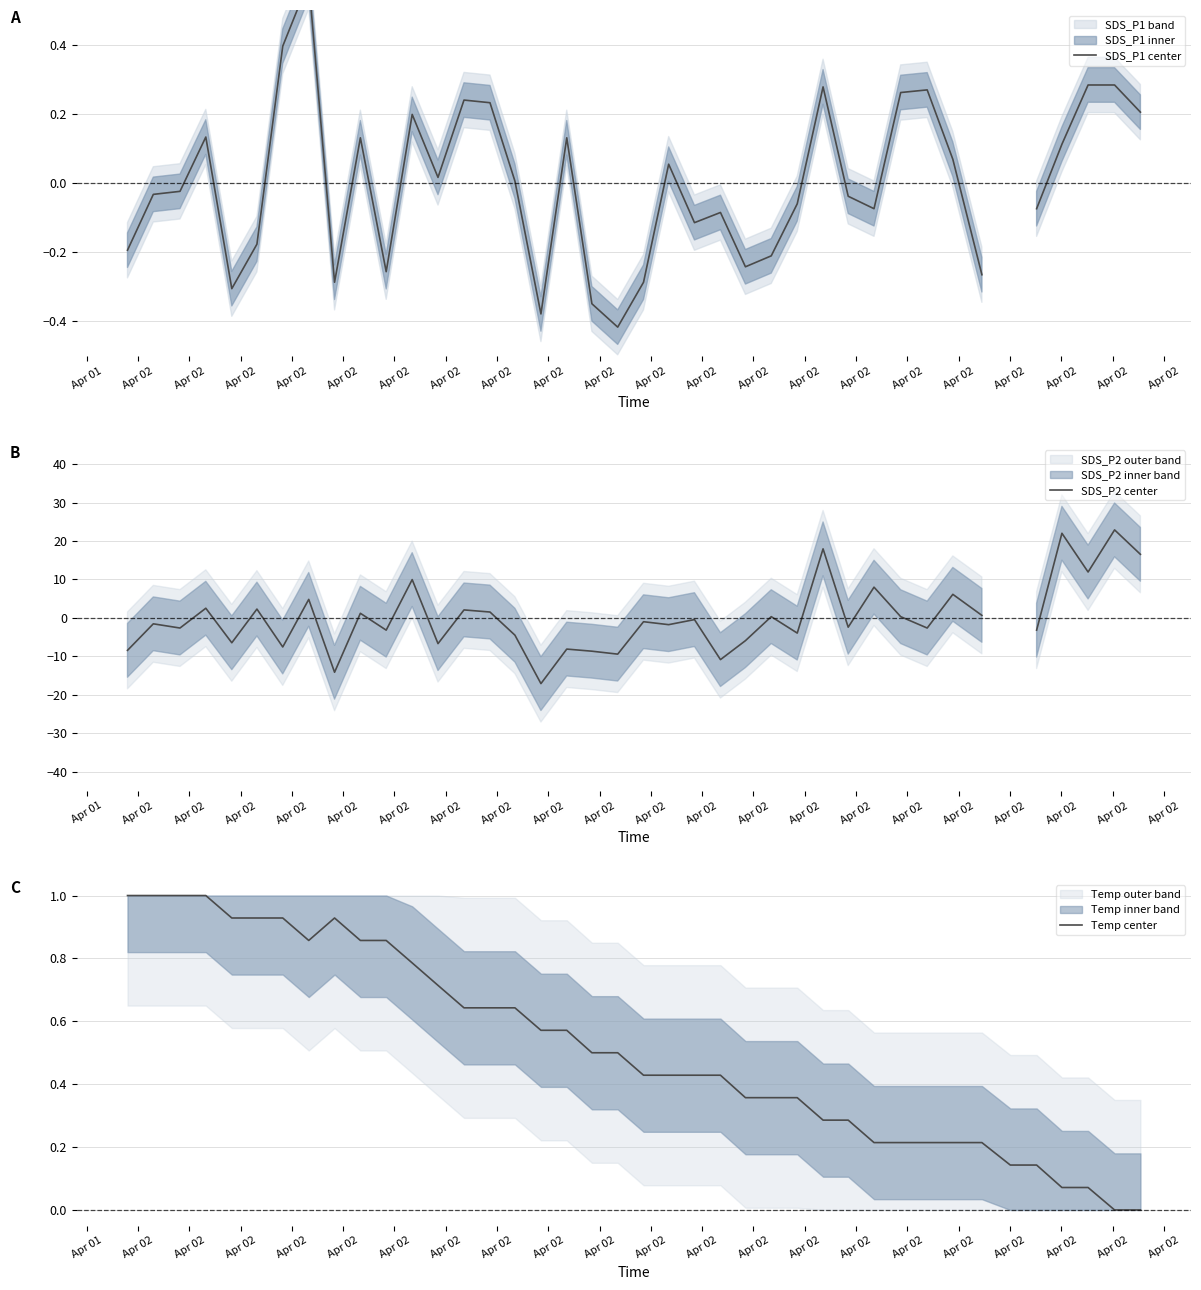

Which series has the largest total across all categories?

Temp center